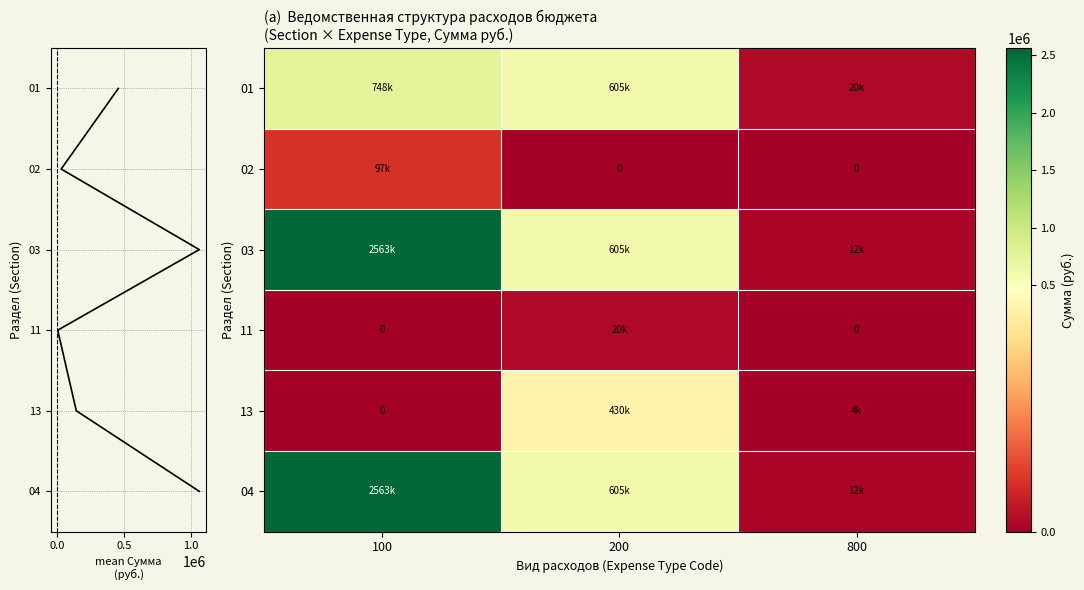

The 02 series shows 96600.0 at 100. True or false?

True